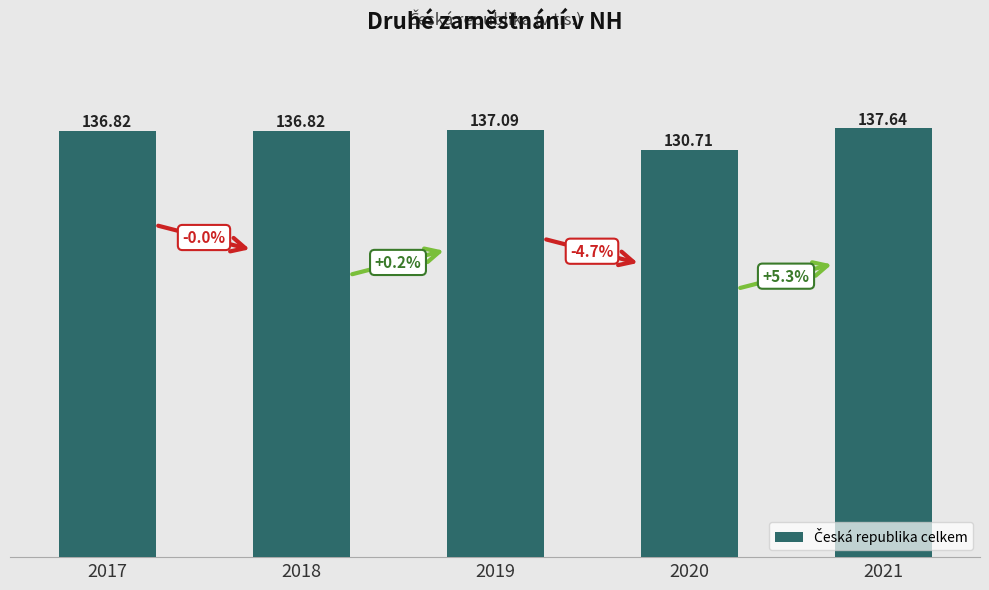

Reading left to right, what are all the values shown in this chart?

136.8	136.8	137.1	130.7	137.6